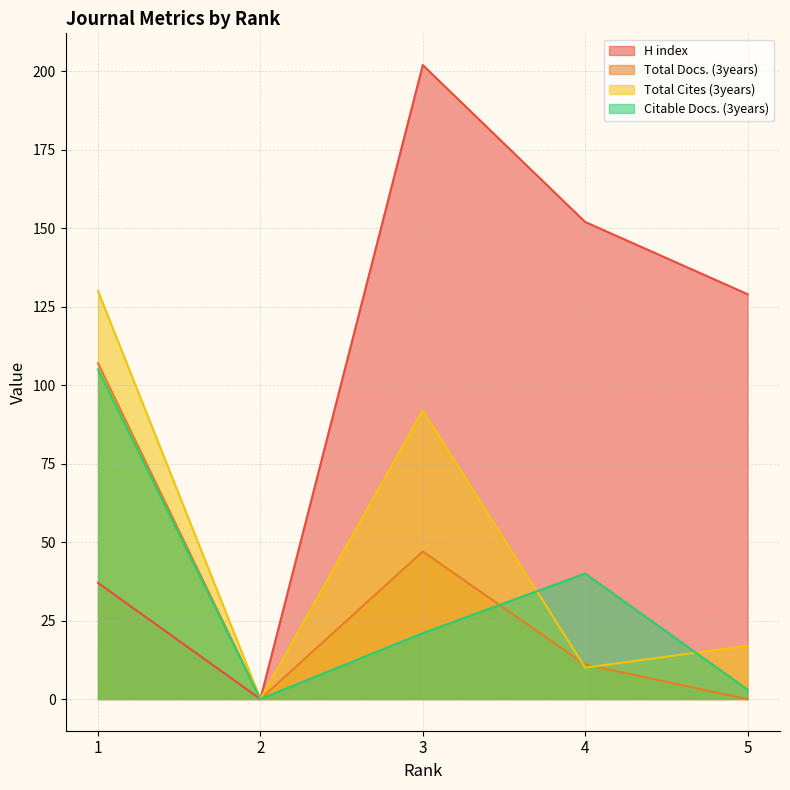

Where is the first local minimum for Total Docs. (3years)?

2